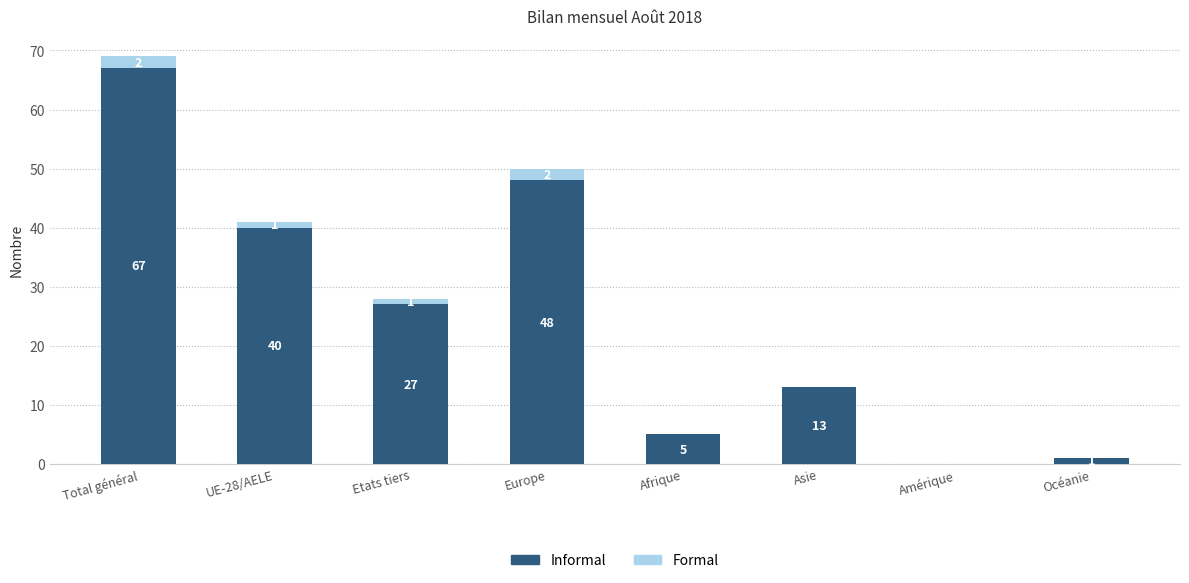

What are all the series names shown in the legend?

Informal, Formal